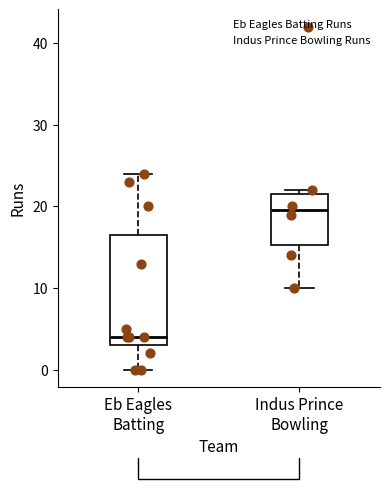

Reading left to right, read every box against the y-axis: the position of its median line, the range the box covers, and the ends of its whiskers. The values are not printed on the chart, so give them approximately, as read against the axis.

Eb Eagles Batting: median 4, box 3 to 17, whiskers 0 to 24
Indus Prince Bowling: median 20, box 15 to 22, whiskers 10 to 22 (just above the box's upper edge)